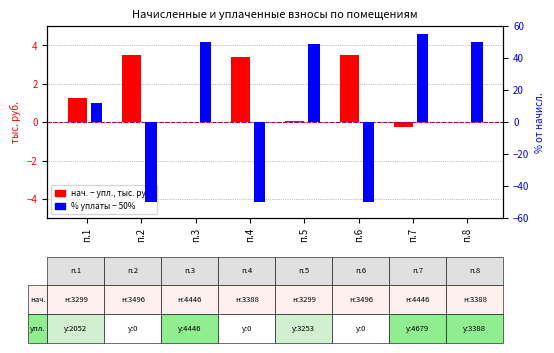

What is the difference between the разница начислено-уплачено values at п.7 and п.1?

1.5